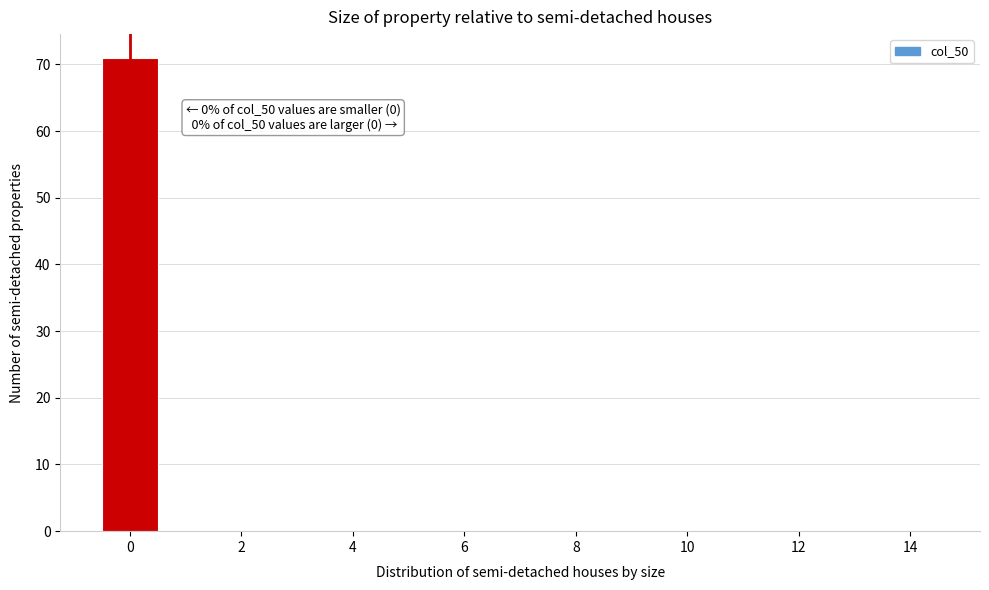

Which range on the x-axis has the tallest bar?

-0.5 to 0.5